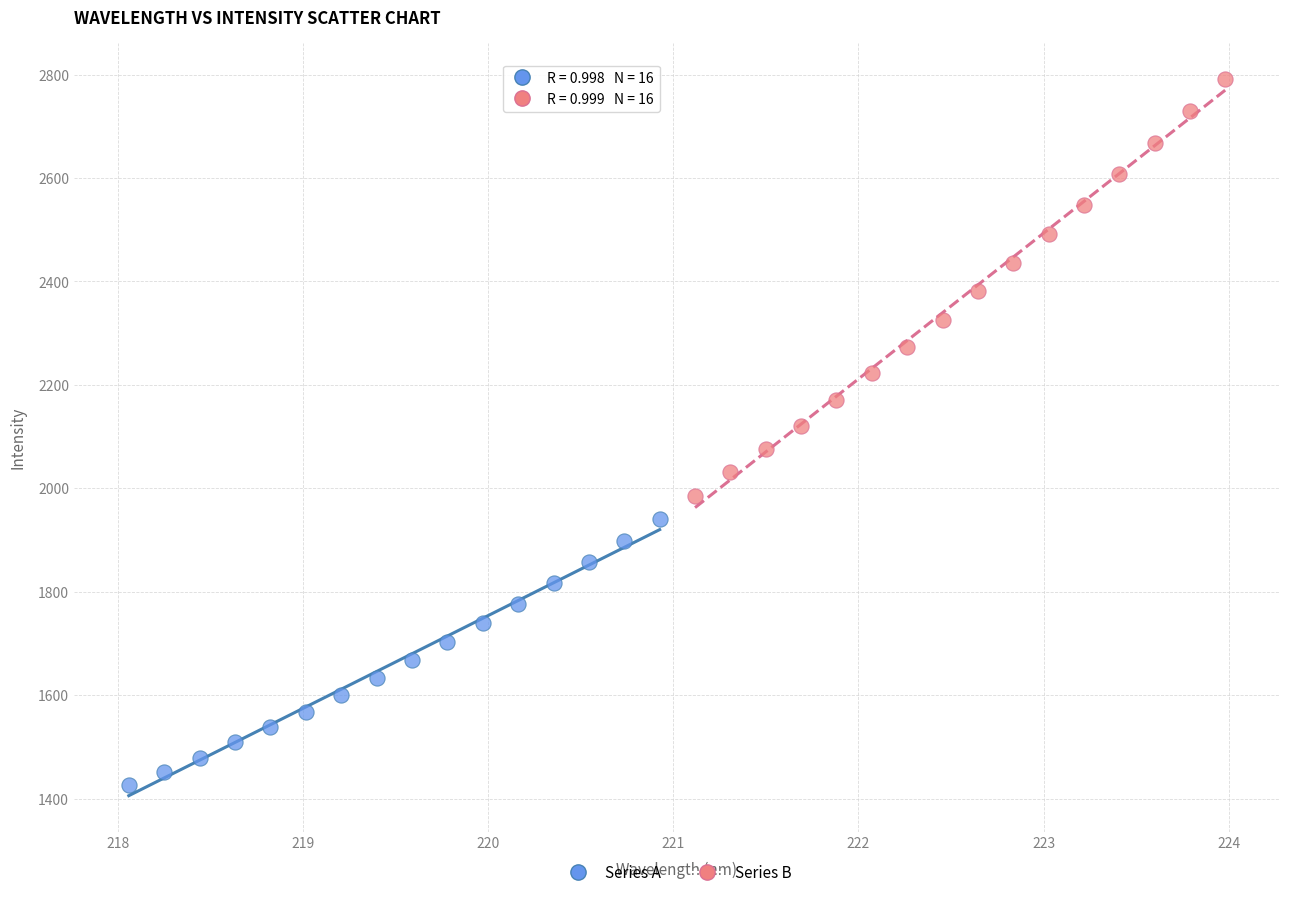

Which series has the widest spread of Y values?

Series B